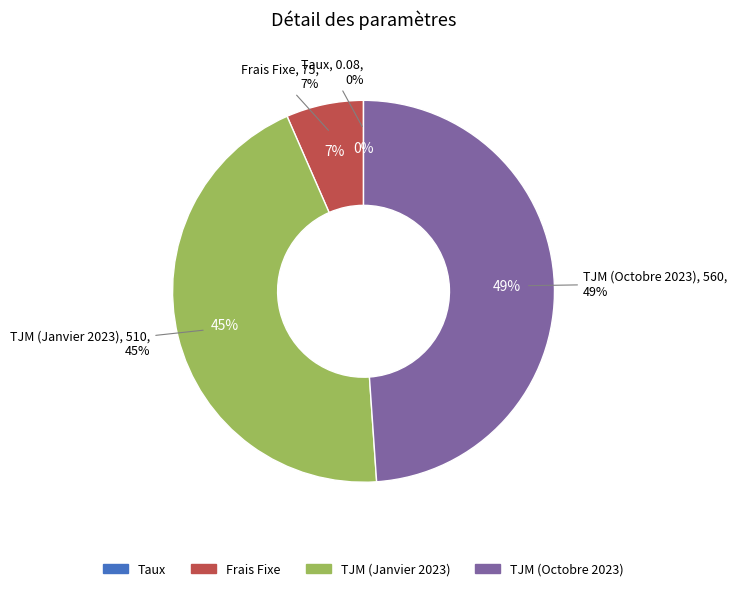

To the nearest percent, what is the combined percentage of Taux and TJM (Janvier 2023)?

45%